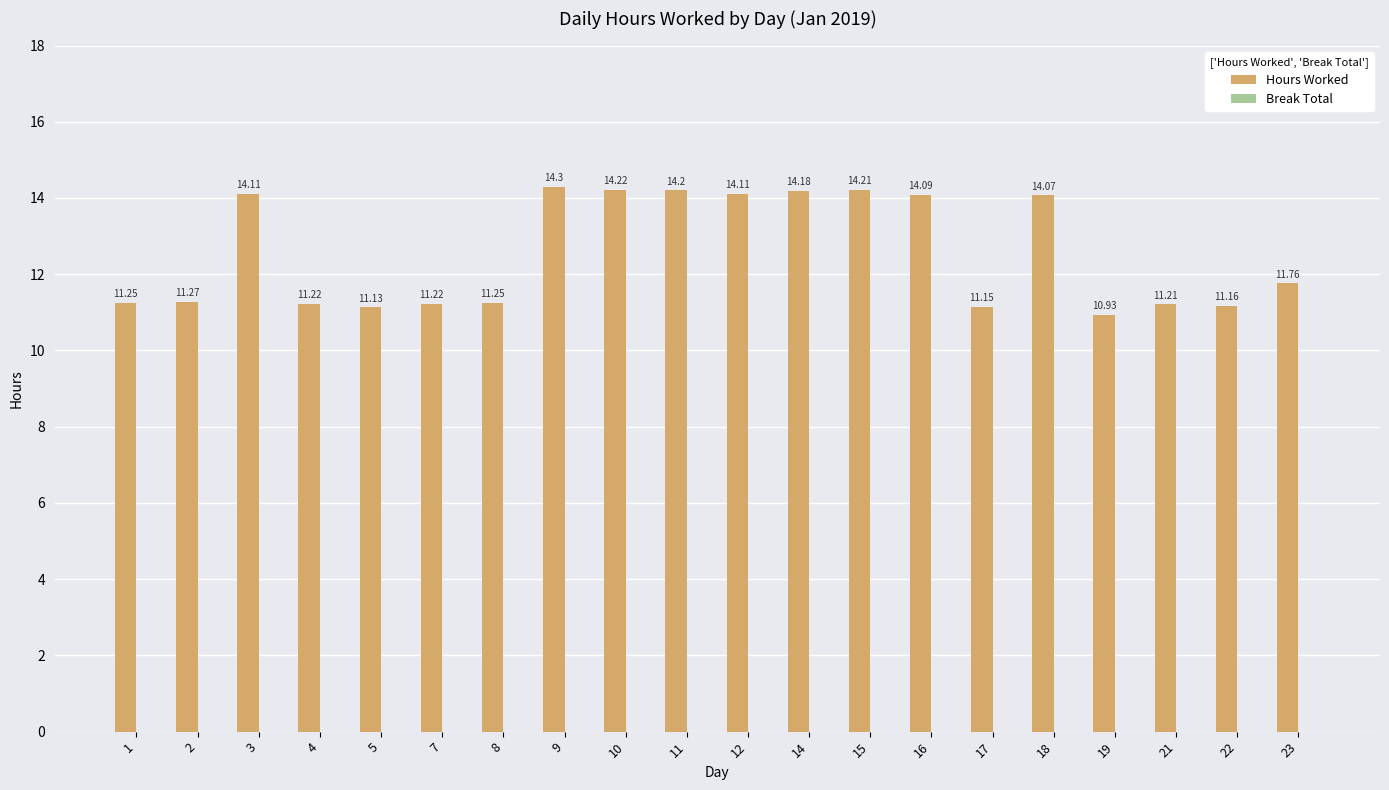

What is the sum of the values at 21 and 19?

22.1